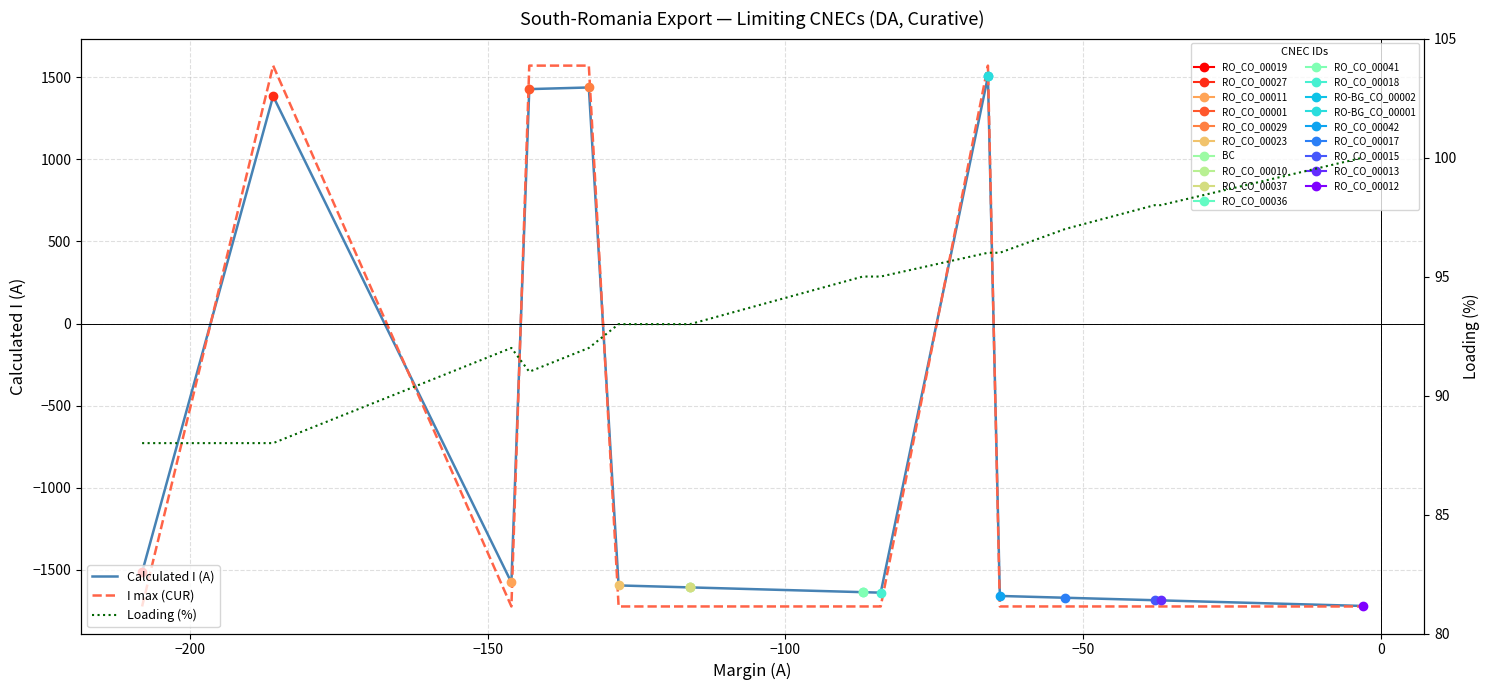

What is the greatest value displayed?

1570